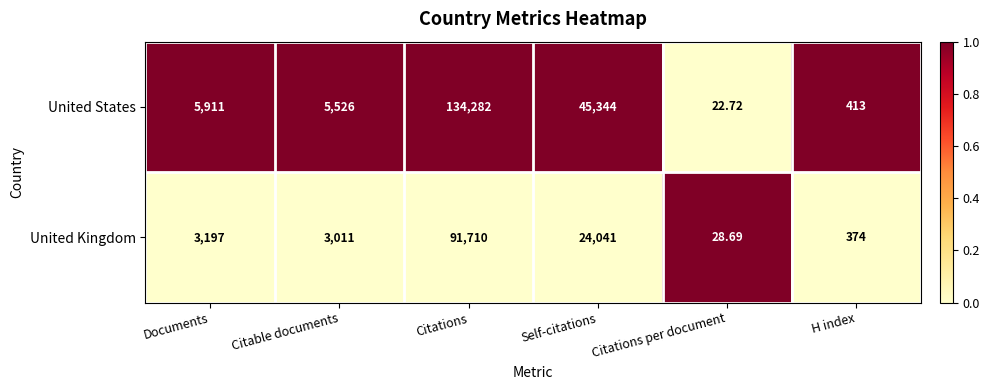

Which category has the highest value in the United Kingdom series?

Citations